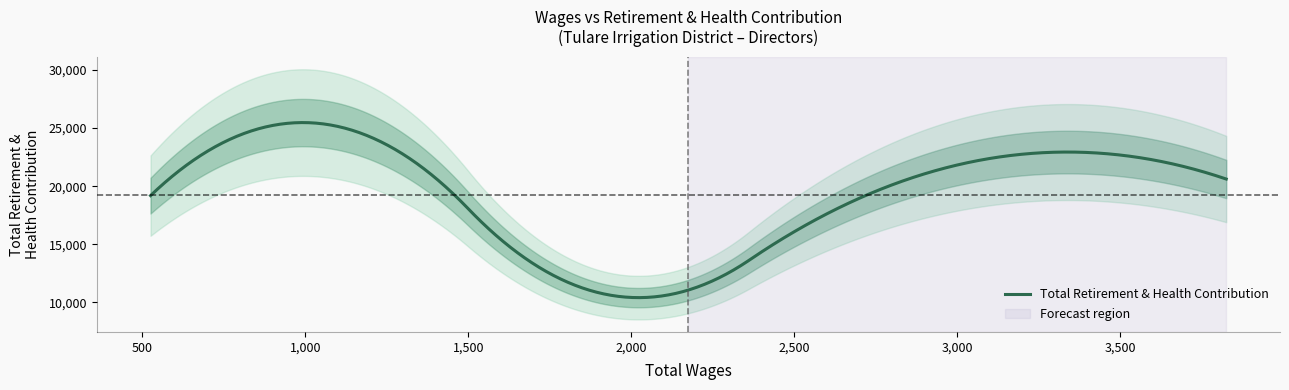

List the labels in order of value, smallest first.

1875.0, 525.0, 3825.0, 2850.0, 1125.0